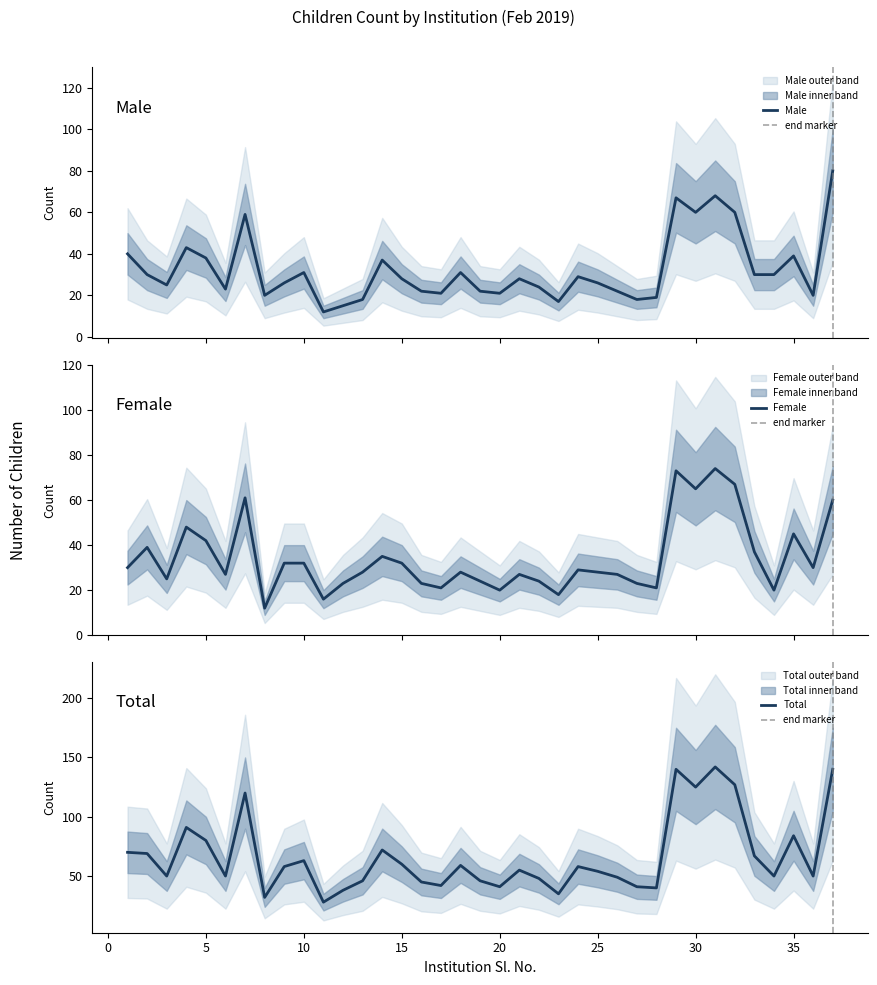

In Female, how many points are higher than both neighbors (excluding endpoints)?

10